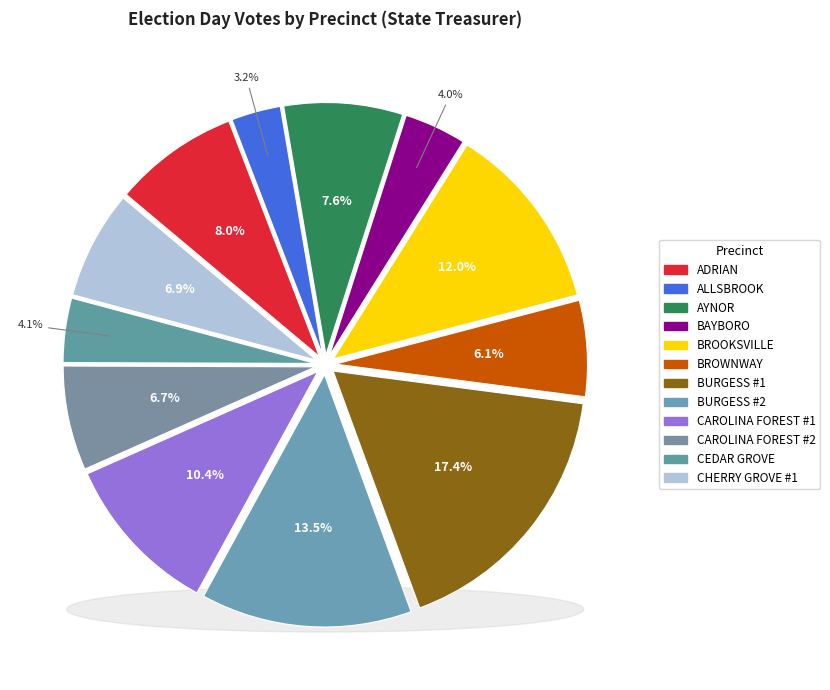

Rank the categories by value from lowest to highest.

ALLSBROOK, BAYBORO, CEDAR GROVE, BROWNWAY, CAROLINA FOREST #2, CHERRY GROVE #1, AYNOR, ADRIAN, CAROLINA FOREST #1, BROOKSVILLE, BURGESS #2, BURGESS #1